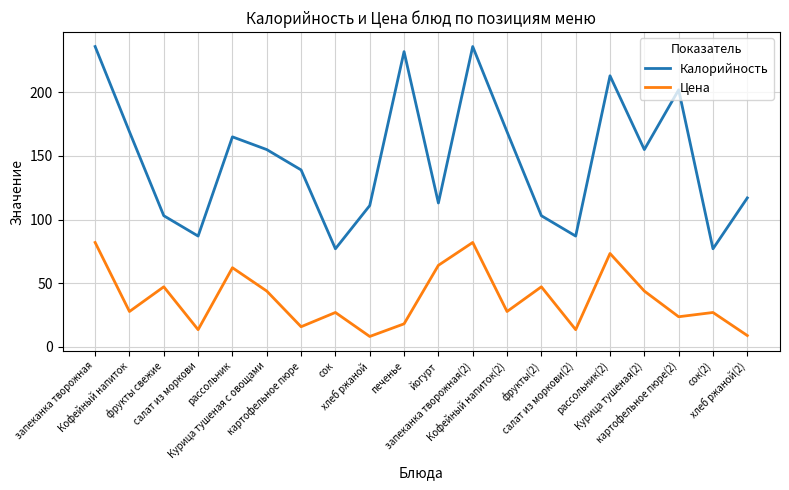

Which series has the largest range (max minus min)?

Калорийность